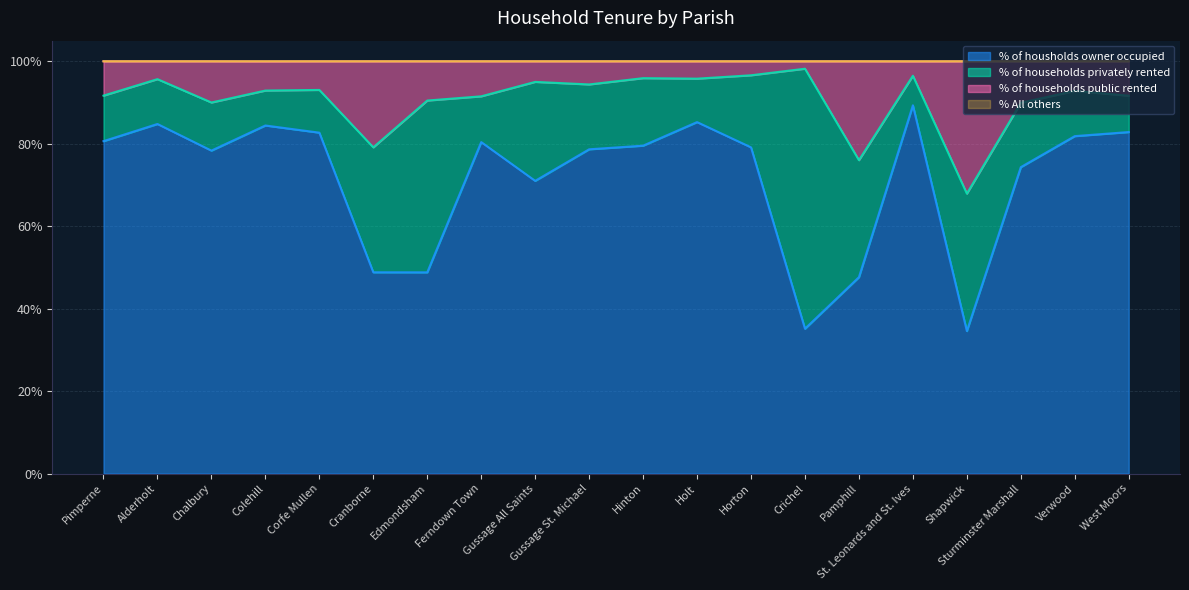

How many lines are shown in the chart?

4